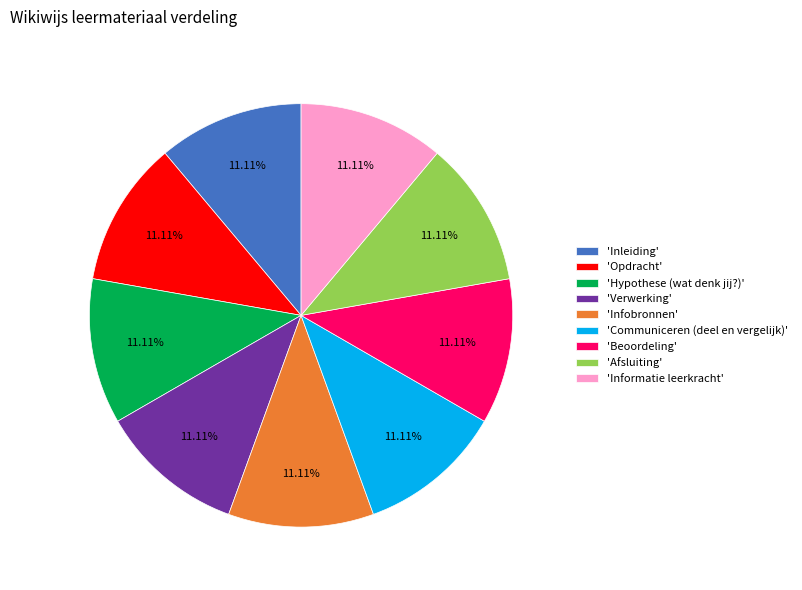

Combined, do 'Inleiding' and 'Informatie leerkracht' account for over 50%?

No